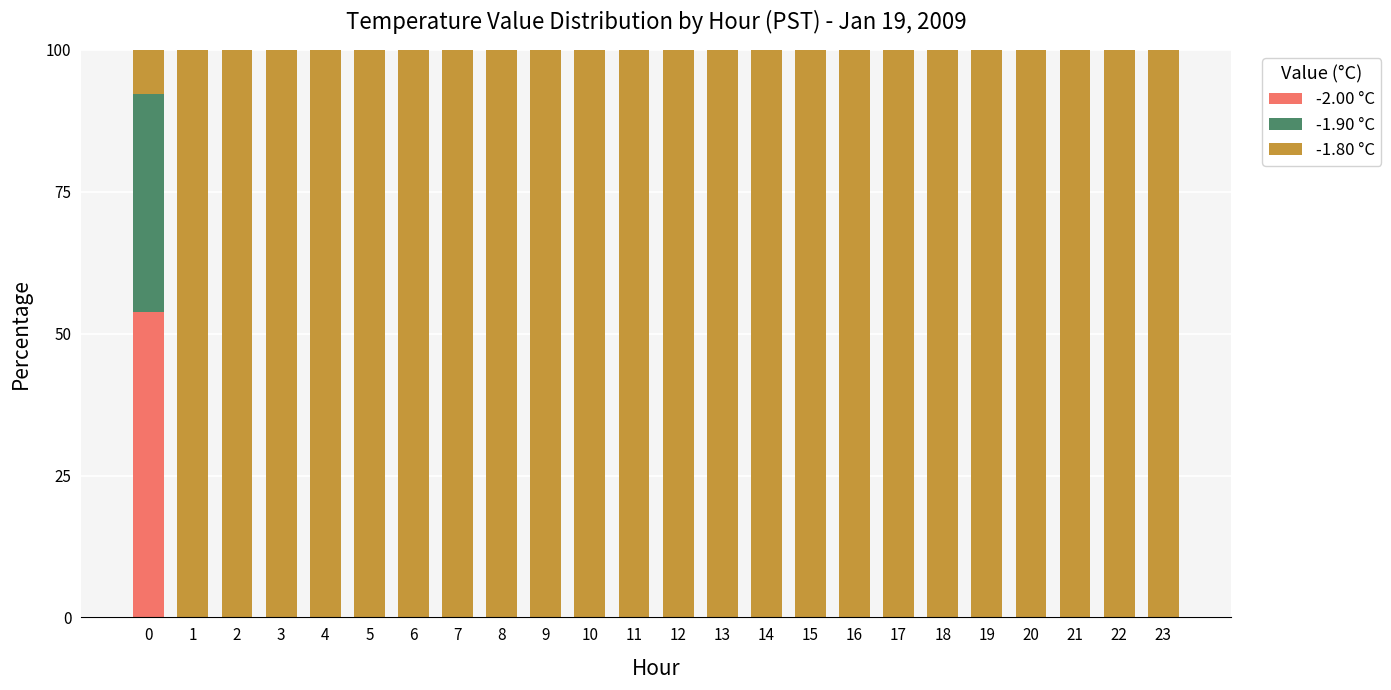

What is the maximum value for -2.00 °C?

53.8